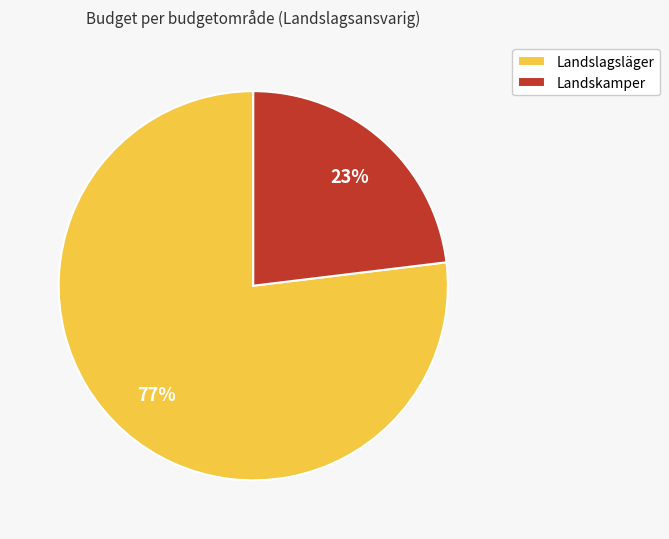

How many slices are in this pie chart?

2